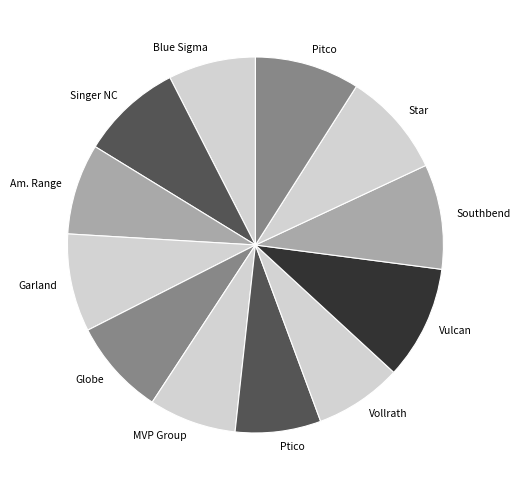

Which category has the biggest portion of the pie?

Vulcan